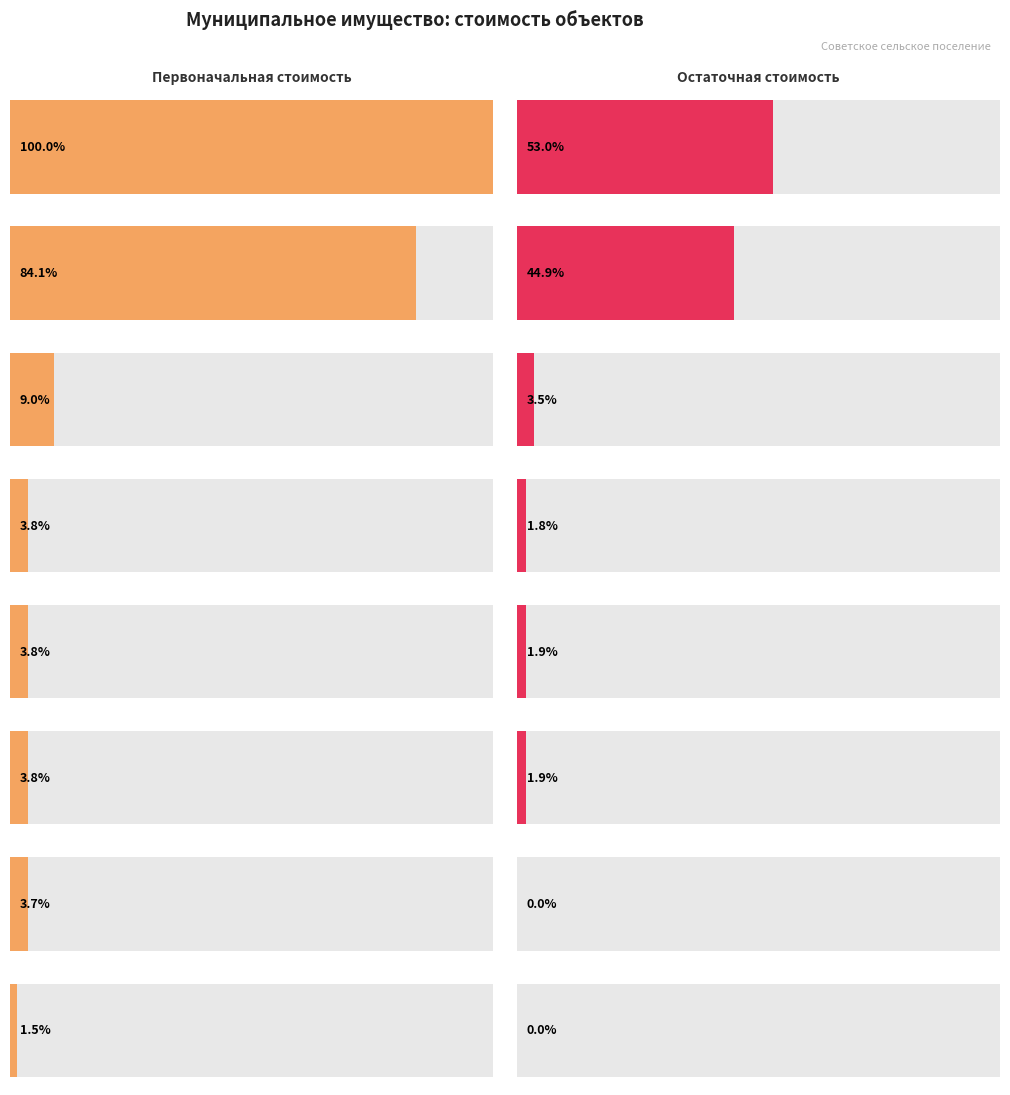

Which series has the largest range (max minus min)?

Первоначальная стоимость